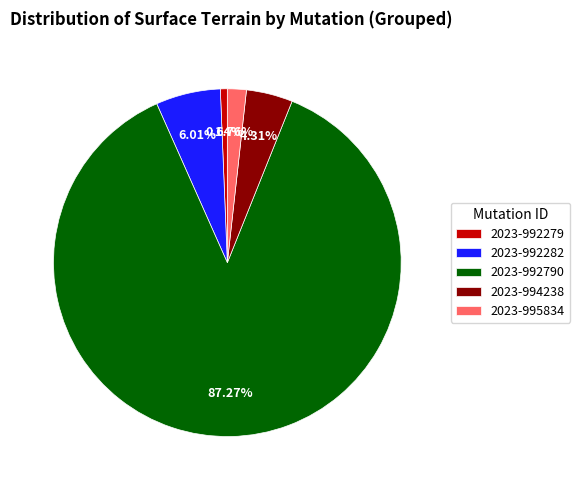

Do 2023-994238 and 2023-992279 together represent more than half of the pie?

No